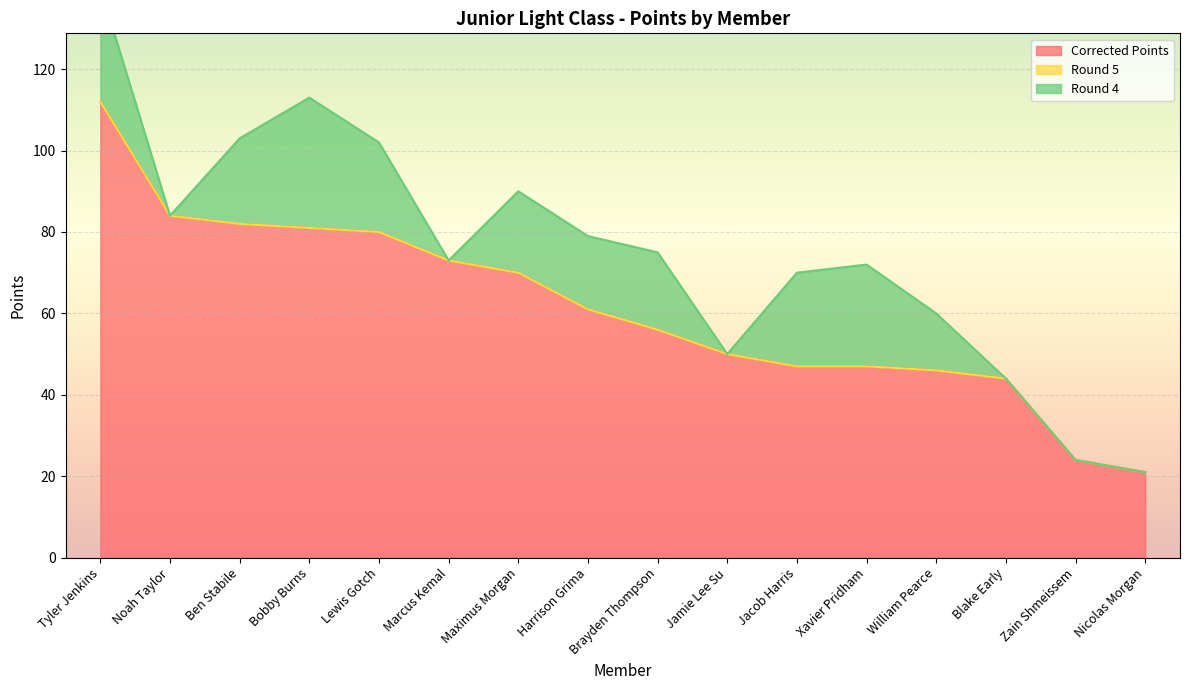

Read the Corrected Points value at Jamie Lee Su.

50